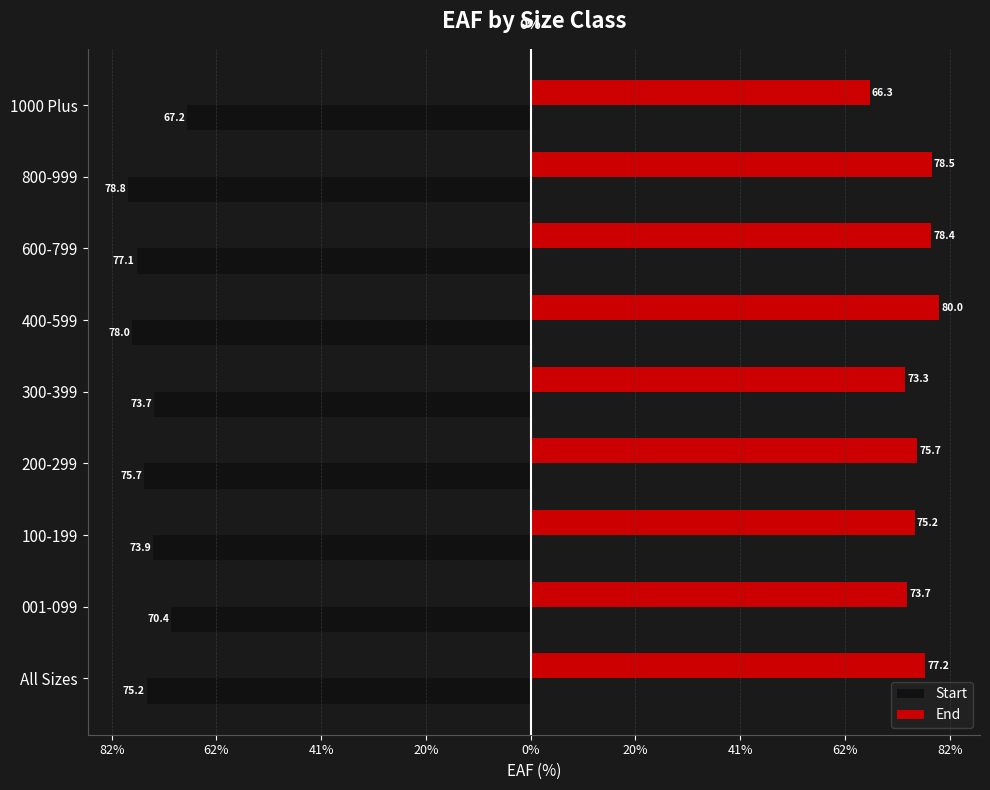

What are all the series names shown in the legend?

Start, End